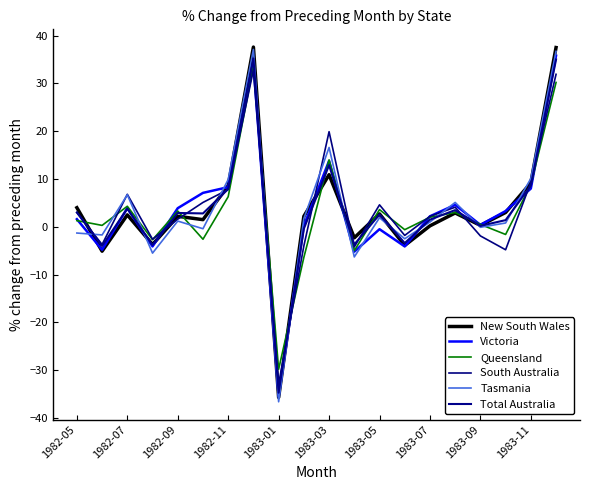

What is the average value of the Tasmania series?

3.7